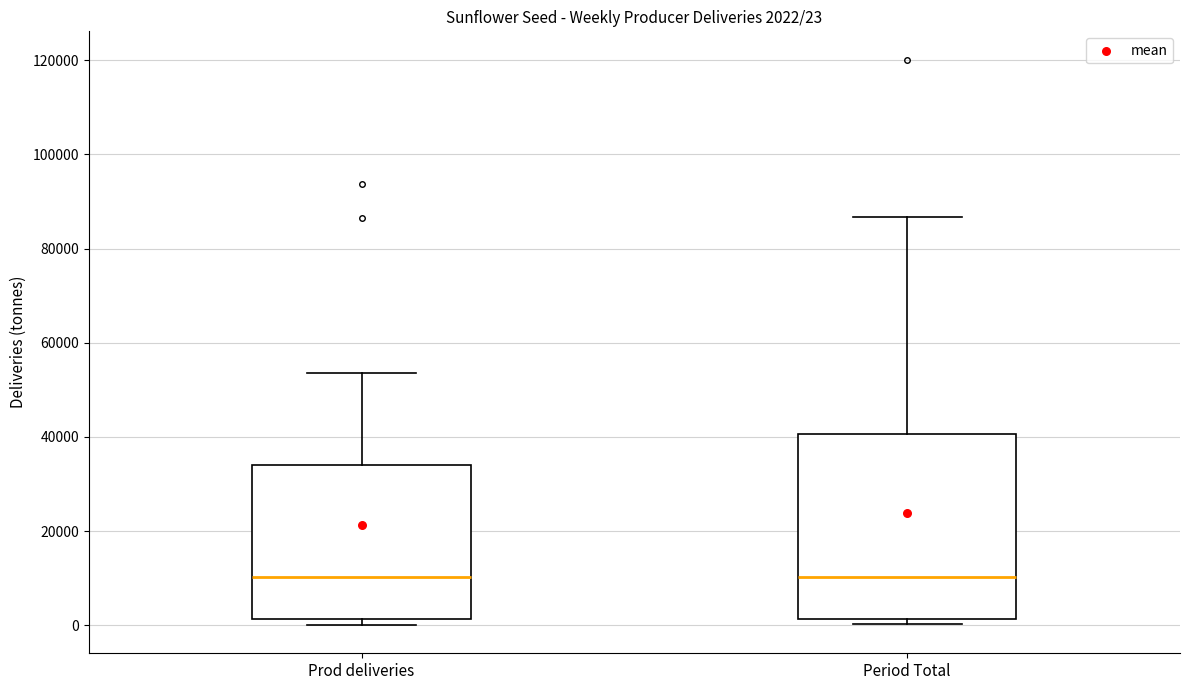

Which box is the tallest, from its lower edge to its upper edge?

Period Total